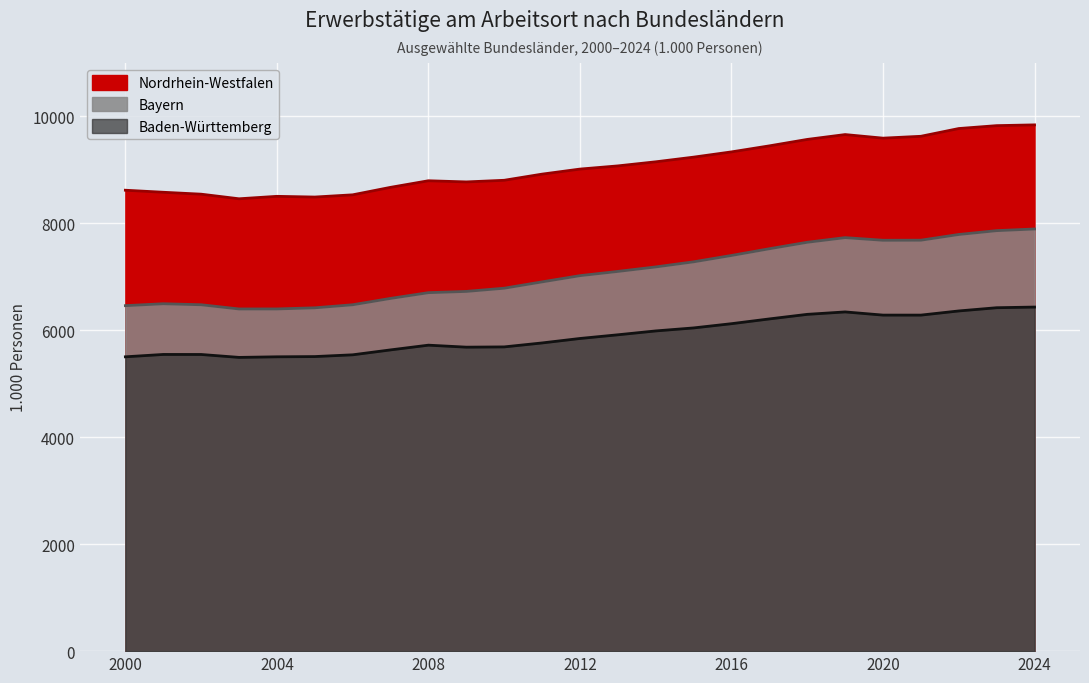

At which category is the sum across all series the highest?

2024